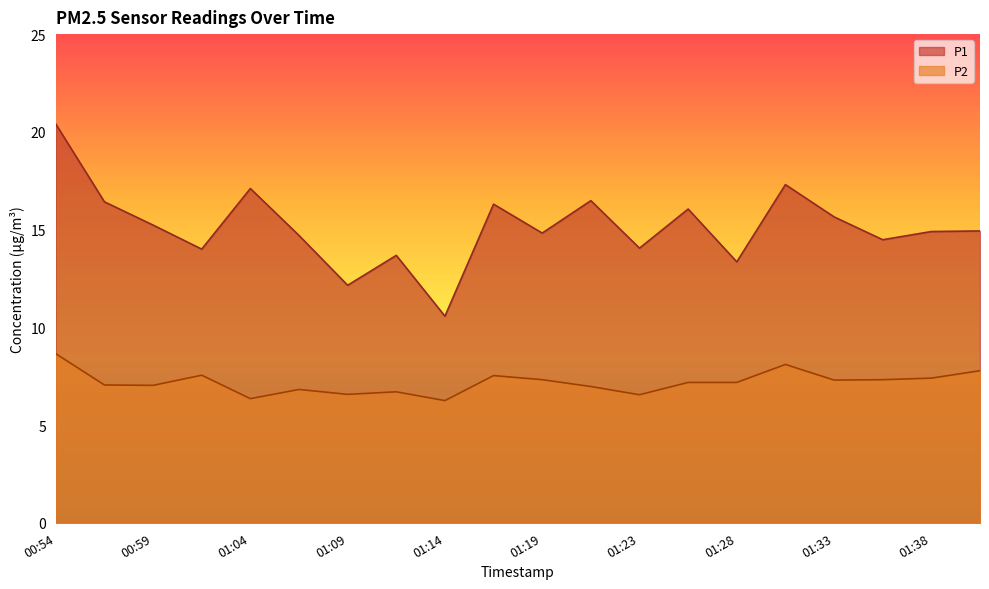

What is the smallest value displayed?

6.2